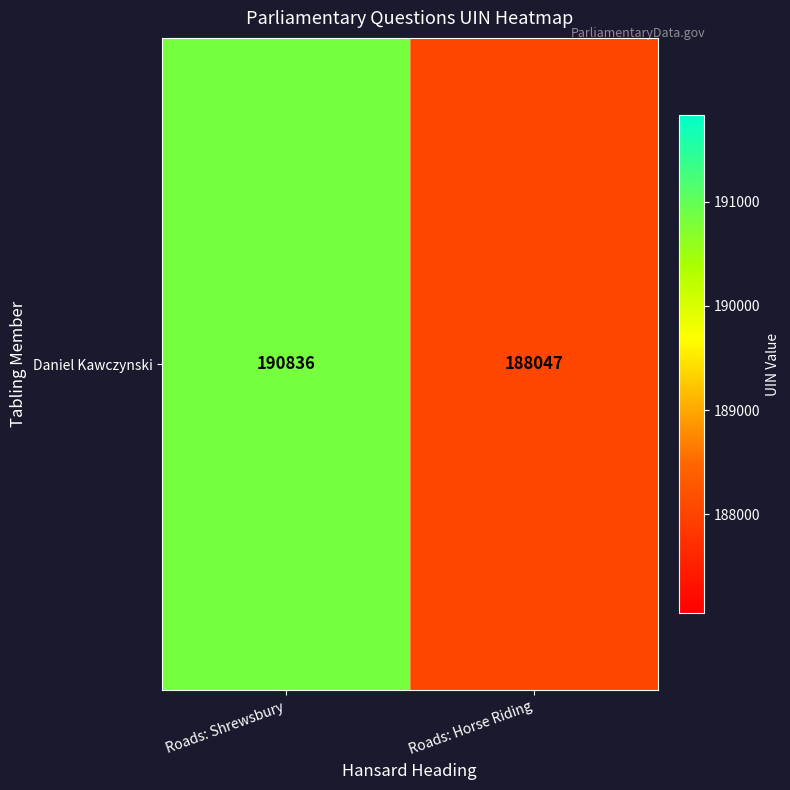

What is the difference between the values at Roads: Shrewsbury and Roads: Horse Riding?

2789